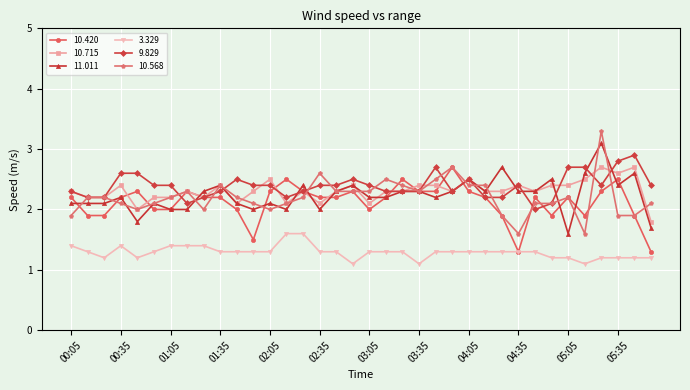

True or false: 10.568 and 3.329 intersect in this chart.

False